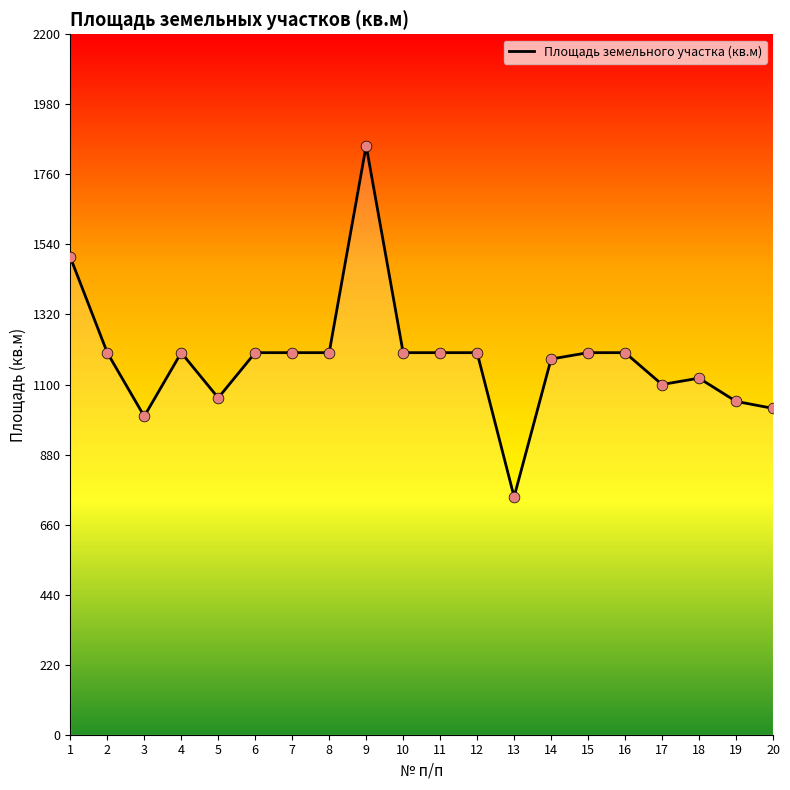

Between 2 and 16, which is larger?

2